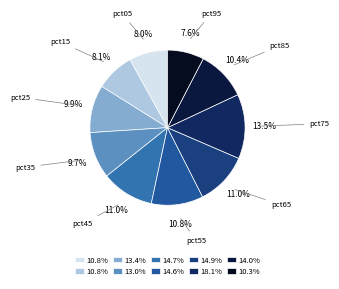

Does any single category account for the majority?

No